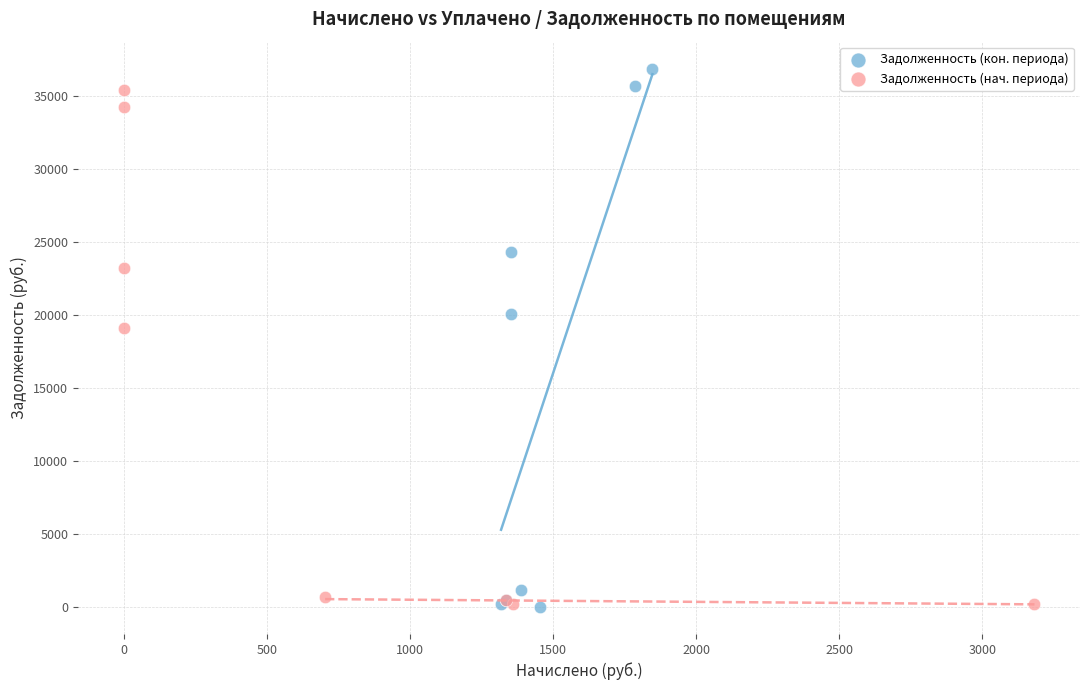

What are all the series names shown in the legend?

Задолженность (кон. периода), Задолженность (нач. периода)